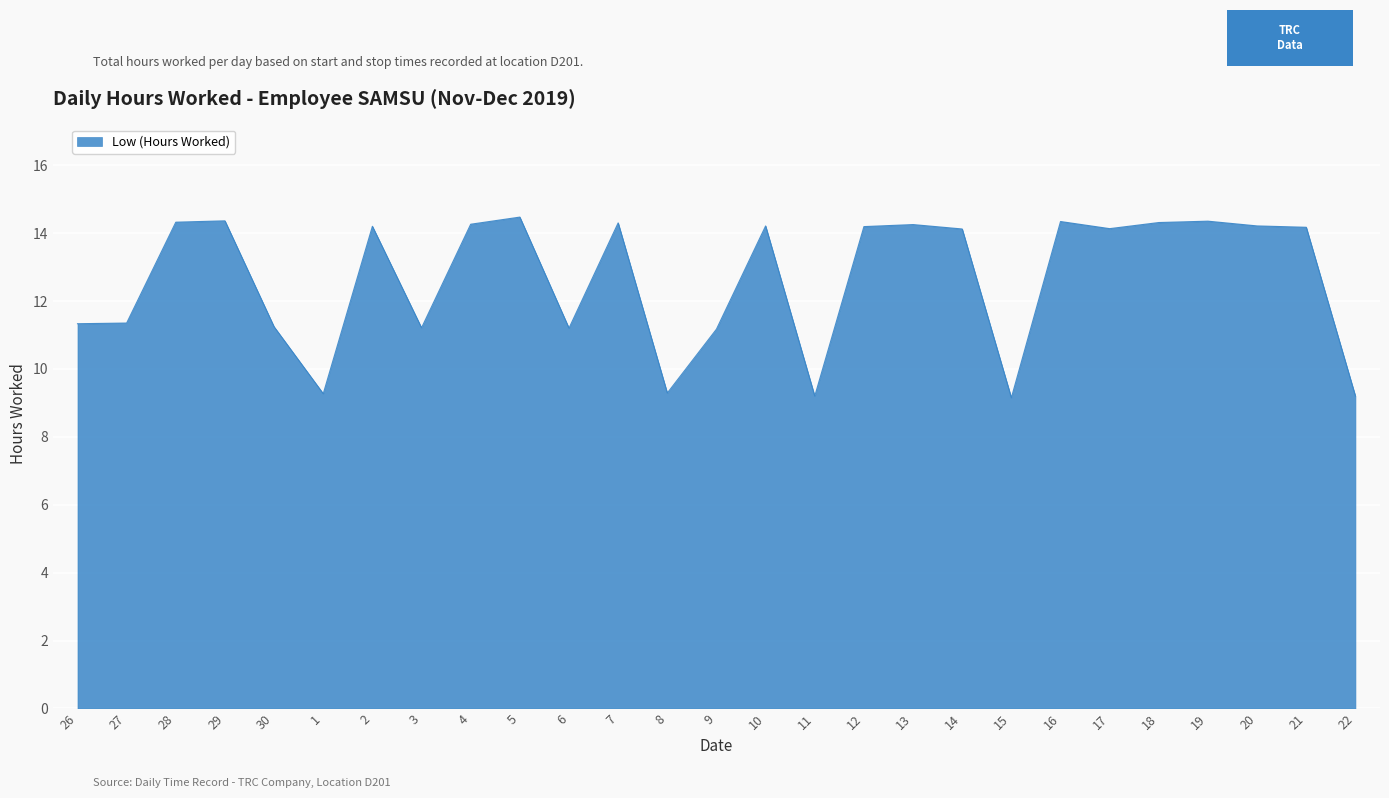

Is it true that the value at 8 is 9.3?

True